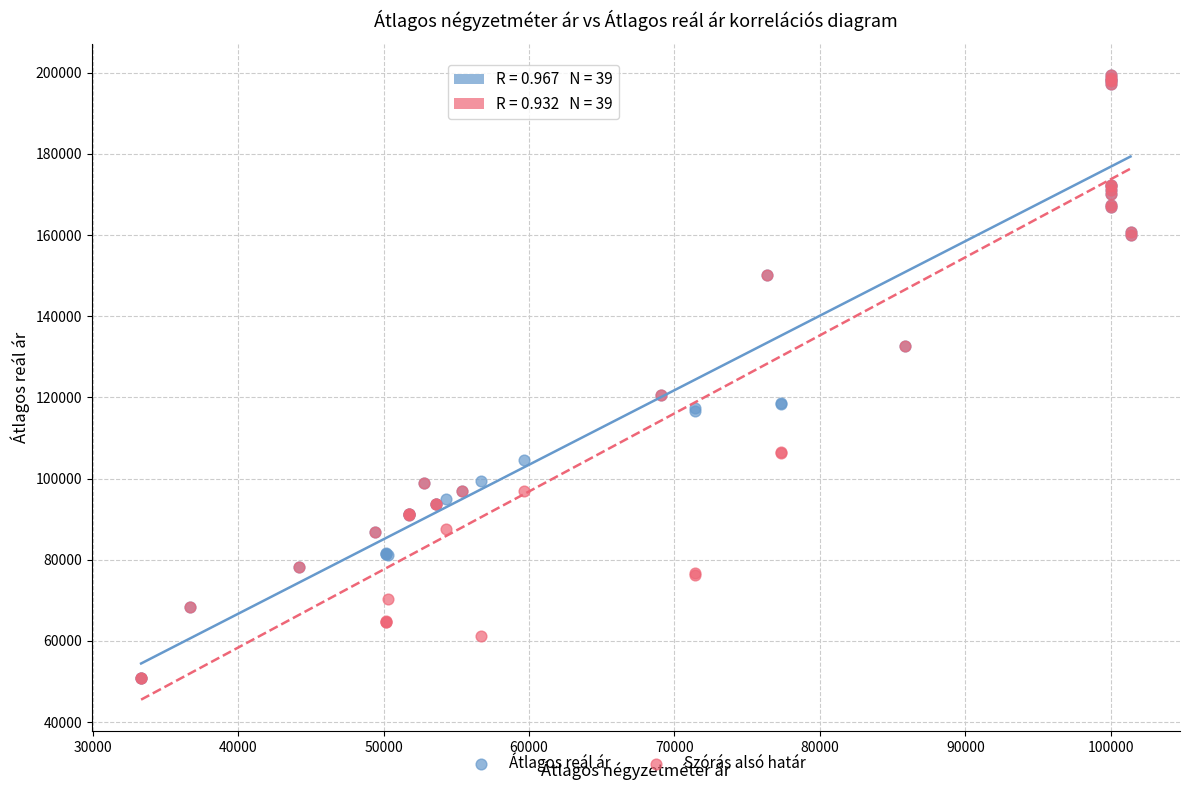

What are all the series names shown in the legend?

Átlagos reál ár, Szórás alsó határ